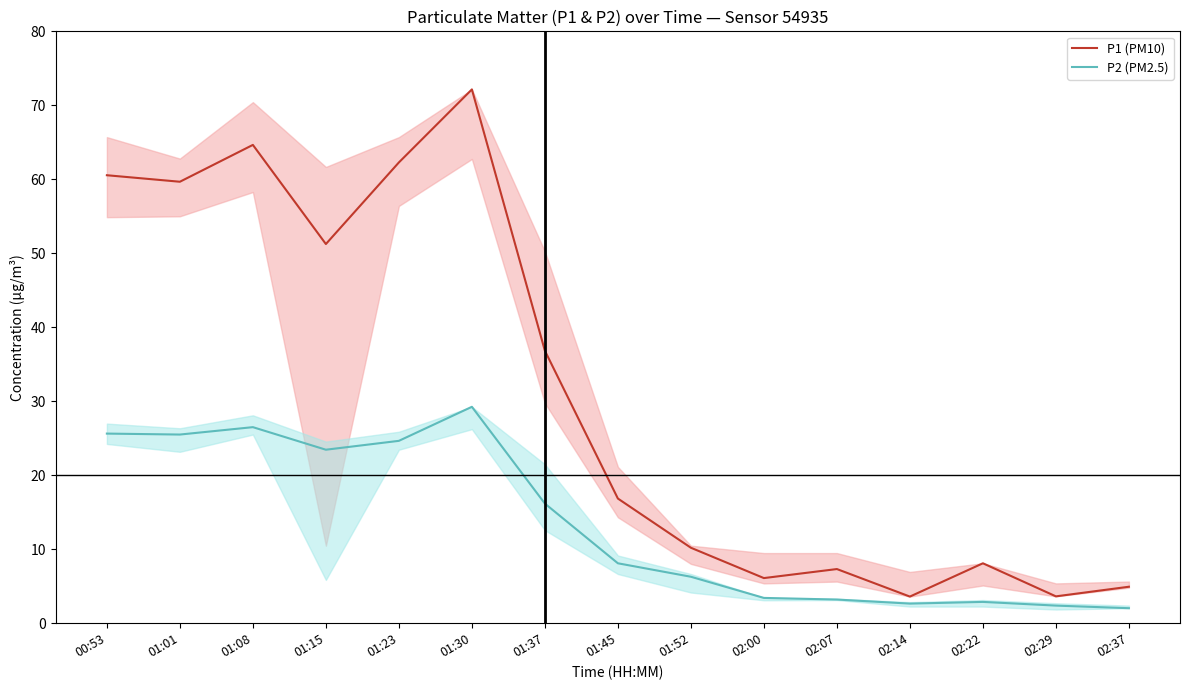

True or false: P1 (PM10) and P2 (PM2.5) intersect in this chart.

False